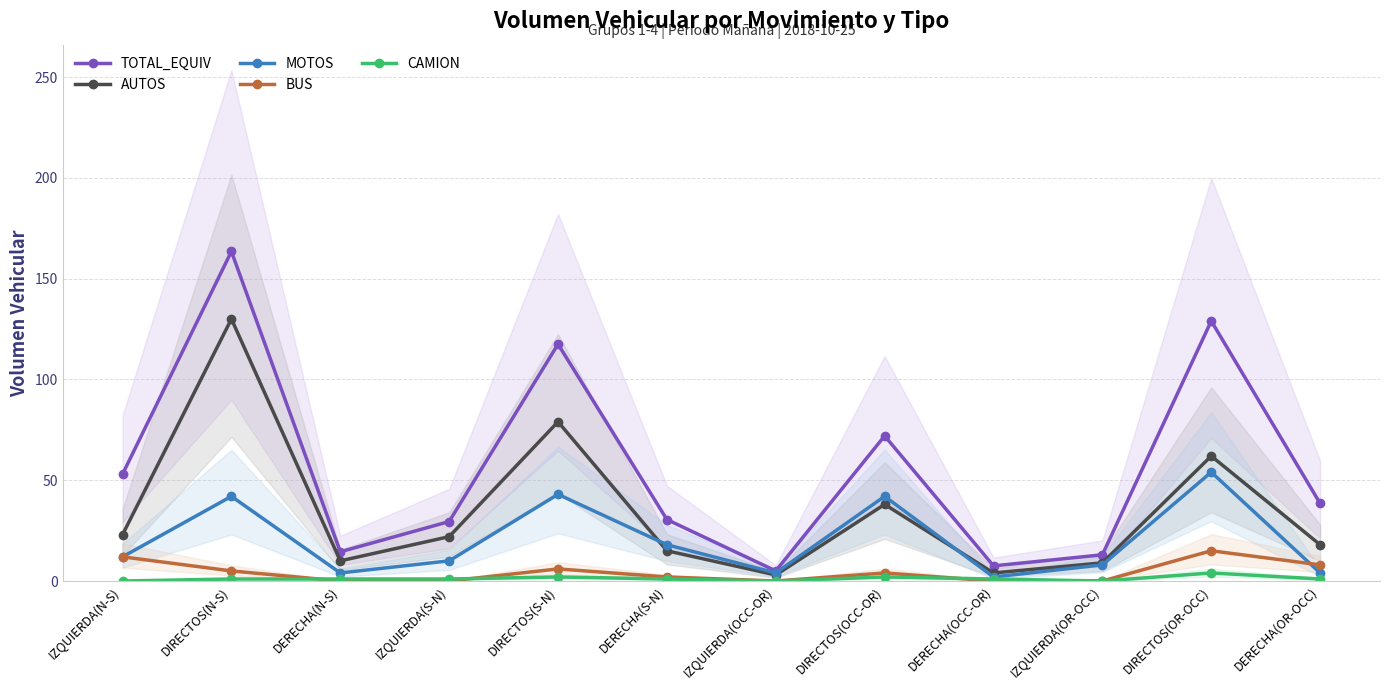

Reading right to left, list all the values displayed in this chart.

TOTAL_EQUIV: DERECHA(OR-OCC)=38.5	DIRECTOS(OR-OCC)=129.0	IZQUIERDA(OR-OCC)=13.0	DERECHA(OCC-OR)=7.5	DIRECTOS(OCC-OR)=72.0	IZQUIERDA(OCC-OR)=5.0	DERECHA(S-N)=30.5	DIRECTOS(S-N)=117.5	IZQUIERDA(S-N)=29.5	DERECHA(N-S)=14.5	DIRECTOS(N-S)=163.5	IZQUIERDA(N-S)=53.0
AUTOS: DERECHA(OR-OCC)=18.0	DIRECTOS(OR-OCC)=62.0	IZQUIERDA(OR-OCC)=9.0	DERECHA(OCC-OR)=4.0	DIRECTOS(OCC-OR)=38.0	IZQUIERDA(OCC-OR)=3.0	DERECHA(S-N)=15.0	DIRECTOS(S-N)=79.0	IZQUIERDA(S-N)=22.0	DERECHA(N-S)=10.0	DIRECTOS(N-S)=130.0	IZQUIERDA(N-S)=23.0
MOTOS: DERECHA(OR-OCC)=4.0	DIRECTOS(OR-OCC)=54.0	IZQUIERDA(OR-OCC)=8.0	DERECHA(OCC-OR)=2.0	DIRECTOS(OCC-OR)=42.0	IZQUIERDA(OCC-OR)=4.0	DERECHA(S-N)=18.0	DIRECTOS(S-N)=43.0	IZQUIERDA(S-N)=10.0	DERECHA(N-S)=4.0	DIRECTOS(N-S)=42.0	IZQUIERDA(N-S)=12.0
BUS: DERECHA(OR-OCC)=8.0	DIRECTOS(OR-OCC)=15.0	IZQUIERDA(OR-OCC)=0.0	DERECHA(OCC-OR)=0.0	DIRECTOS(OCC-OR)=4.0	IZQUIERDA(OCC-OR)=0.0	DERECHA(S-N)=2.0	DIRECTOS(S-N)=6.0	IZQUIERDA(S-N)=0.0	DERECHA(N-S)=0.0	DIRECTOS(N-S)=5.0	IZQUIERDA(N-S)=12.0
CAMION: DERECHA(OR-OCC)=1.0	DIRECTOS(OR-OCC)=4.0	IZQUIERDA(OR-OCC)=0.0	DERECHA(OCC-OR)=1.0	DIRECTOS(OCC-OR)=2.0	IZQUIERDA(OCC-OR)=0.0	DERECHA(S-N)=1.0	DIRECTOS(S-N)=2.0	IZQUIERDA(S-N)=1.0	DERECHA(N-S)=1.0	DIRECTOS(N-S)=1.0	IZQUIERDA(N-S)=0.0